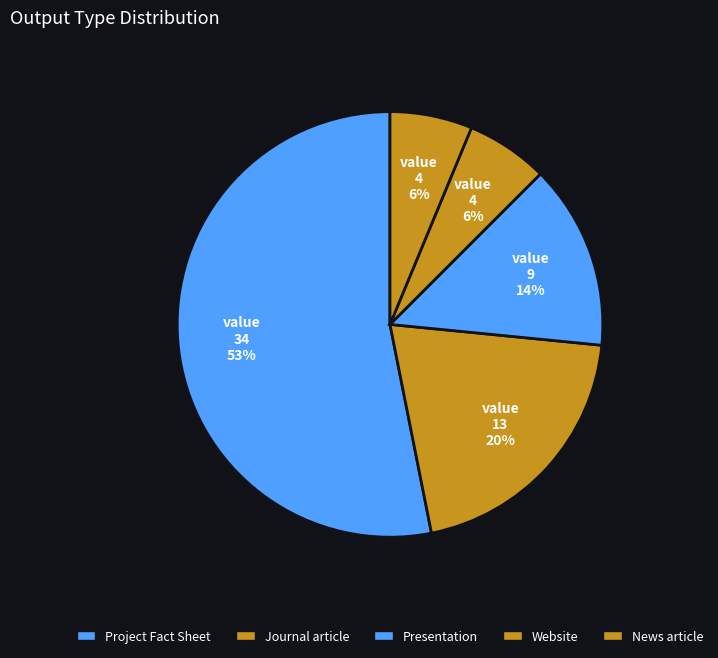

What is the majority slice?

Project Fact Sheet